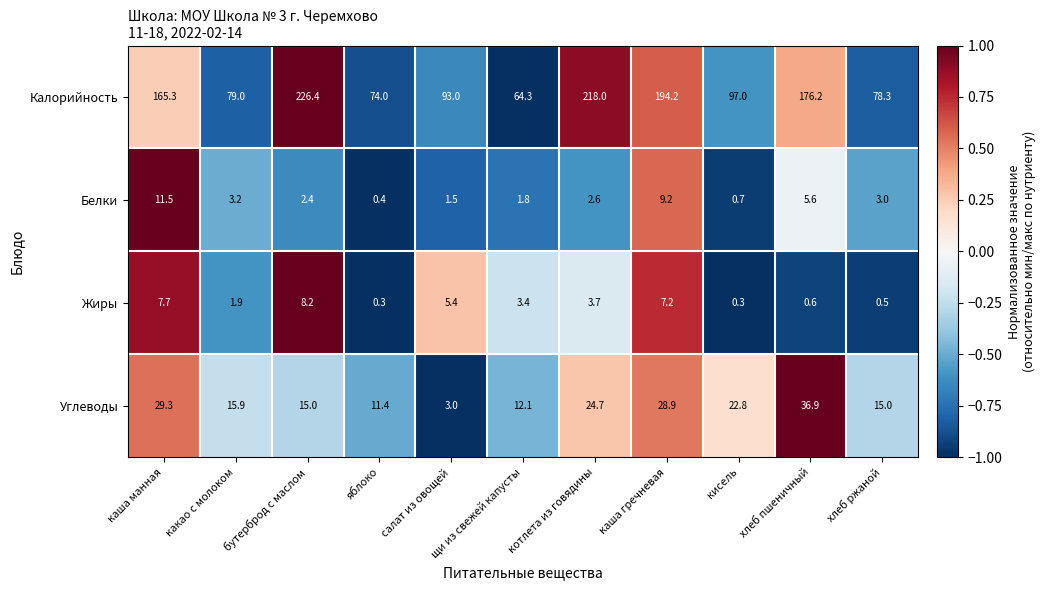

How many categories are shown in the chart?

11